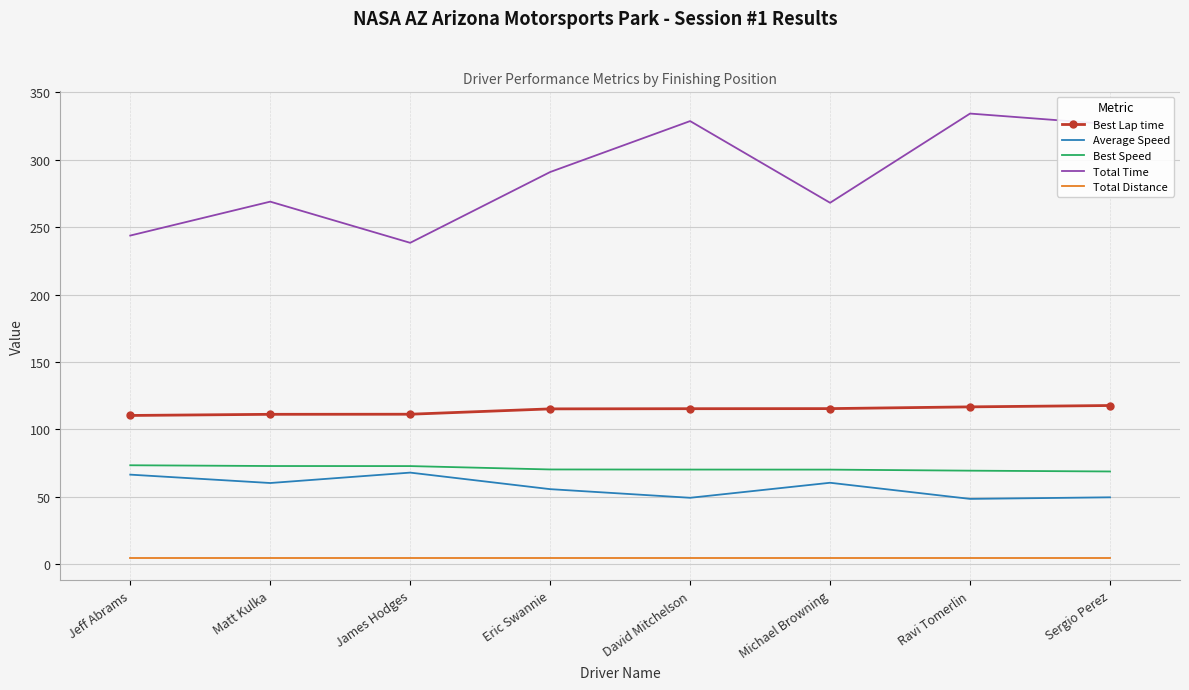

What are all the series names shown in the legend?

Best Lap time, Average Speed, Best Speed, Total Time, Total Distance